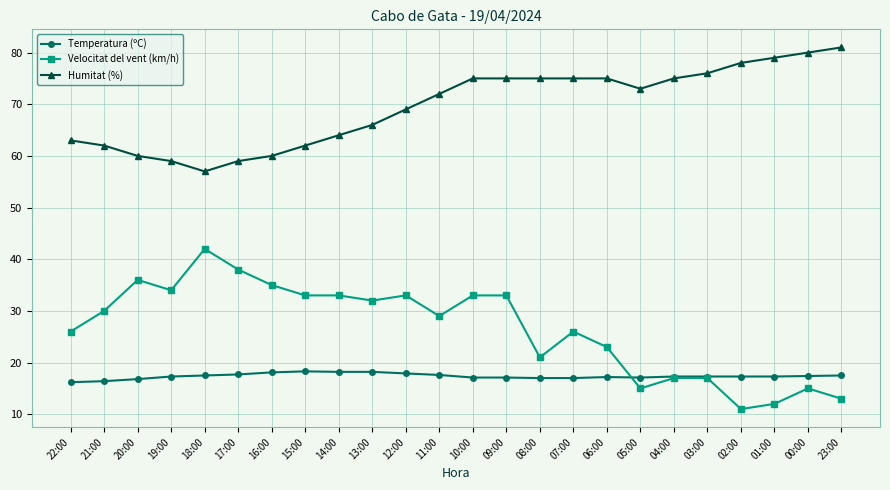

What is the label of the 9th point from the left?

14:00